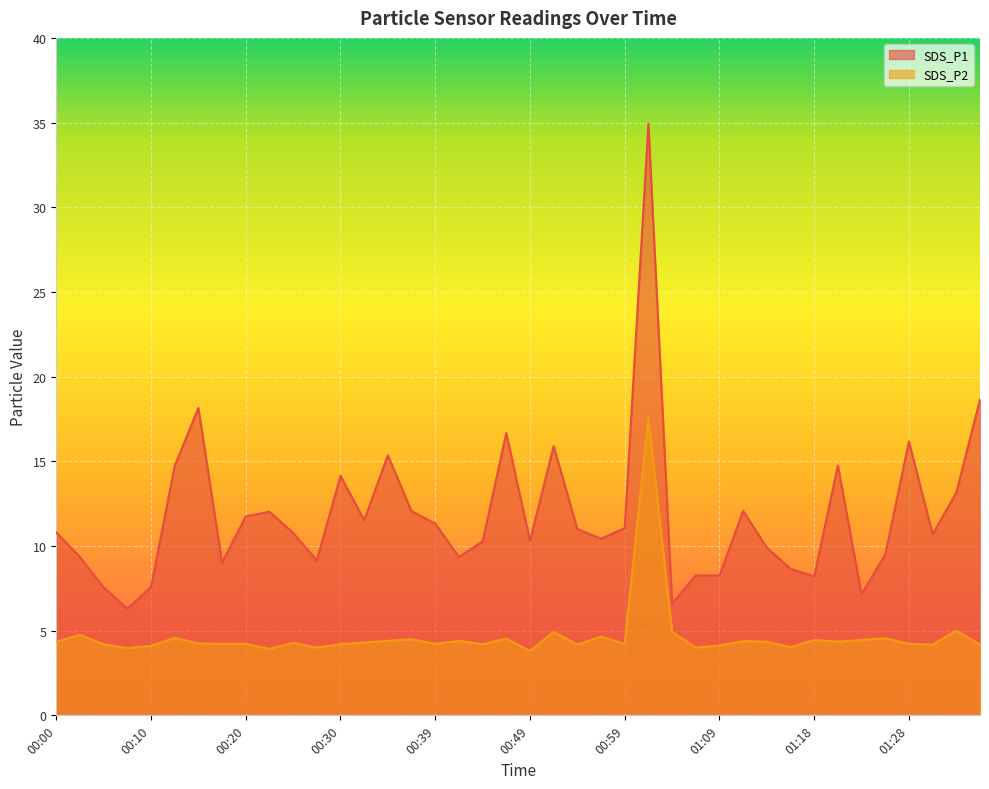

What is the spread (max minus min) of values at 00:47?

12.1